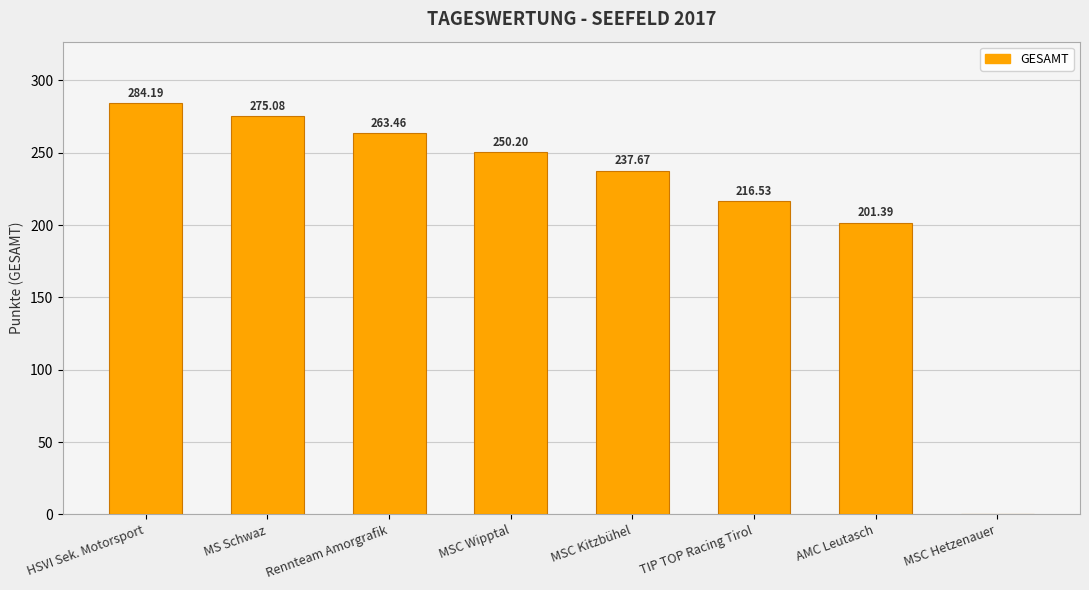

Where is the data nearest to the value 142?

AMC Leutasch